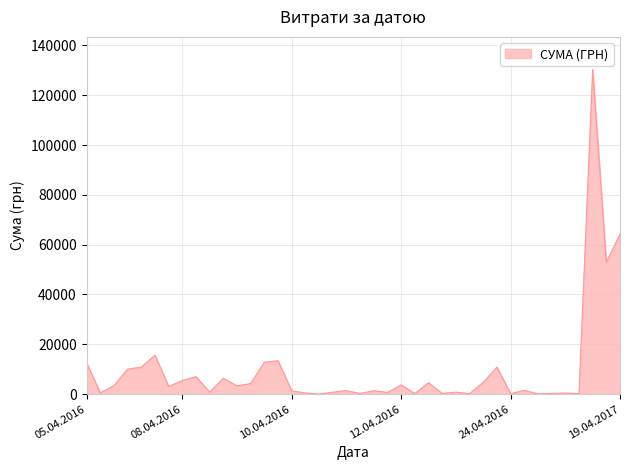

What is the difference between the maximum and minimum values?

130357.3